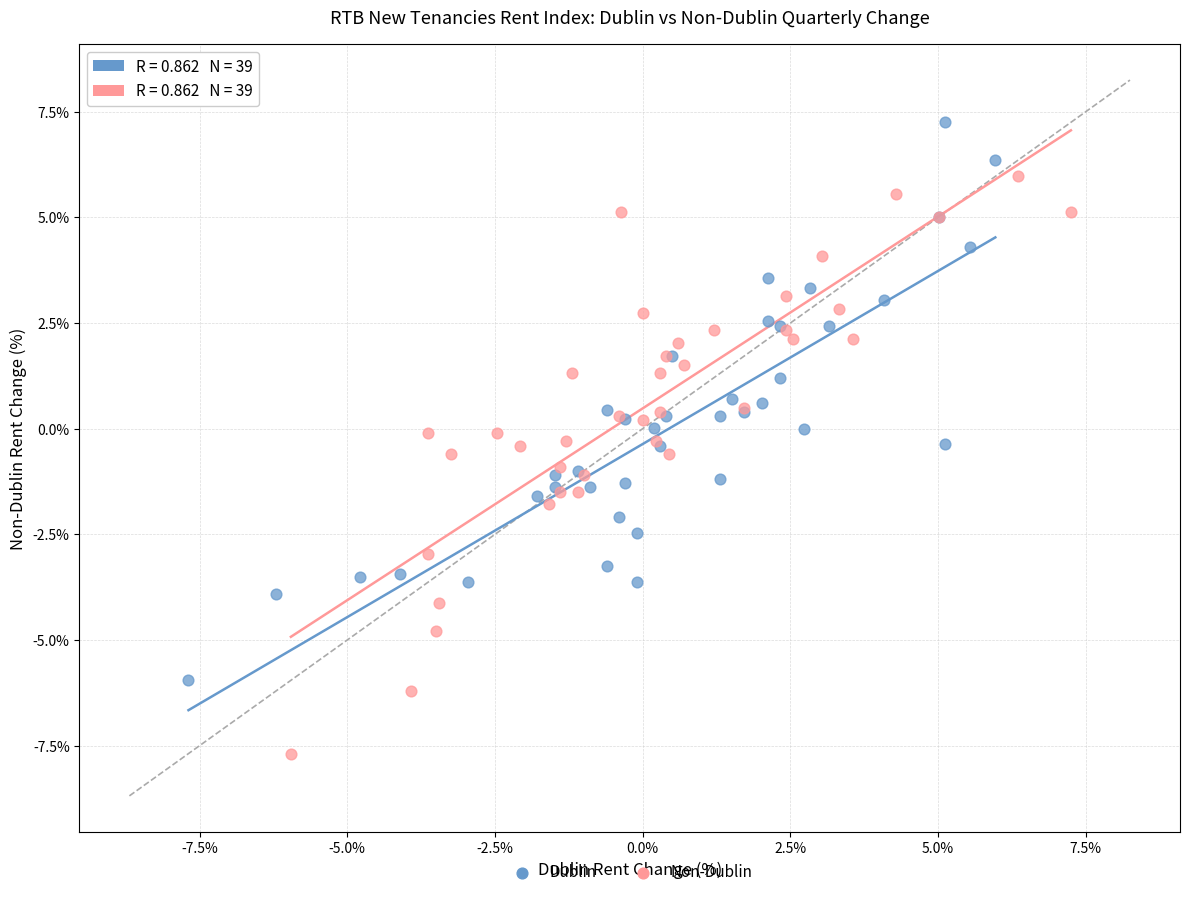

Which series contains the highest Y value?

Dublin